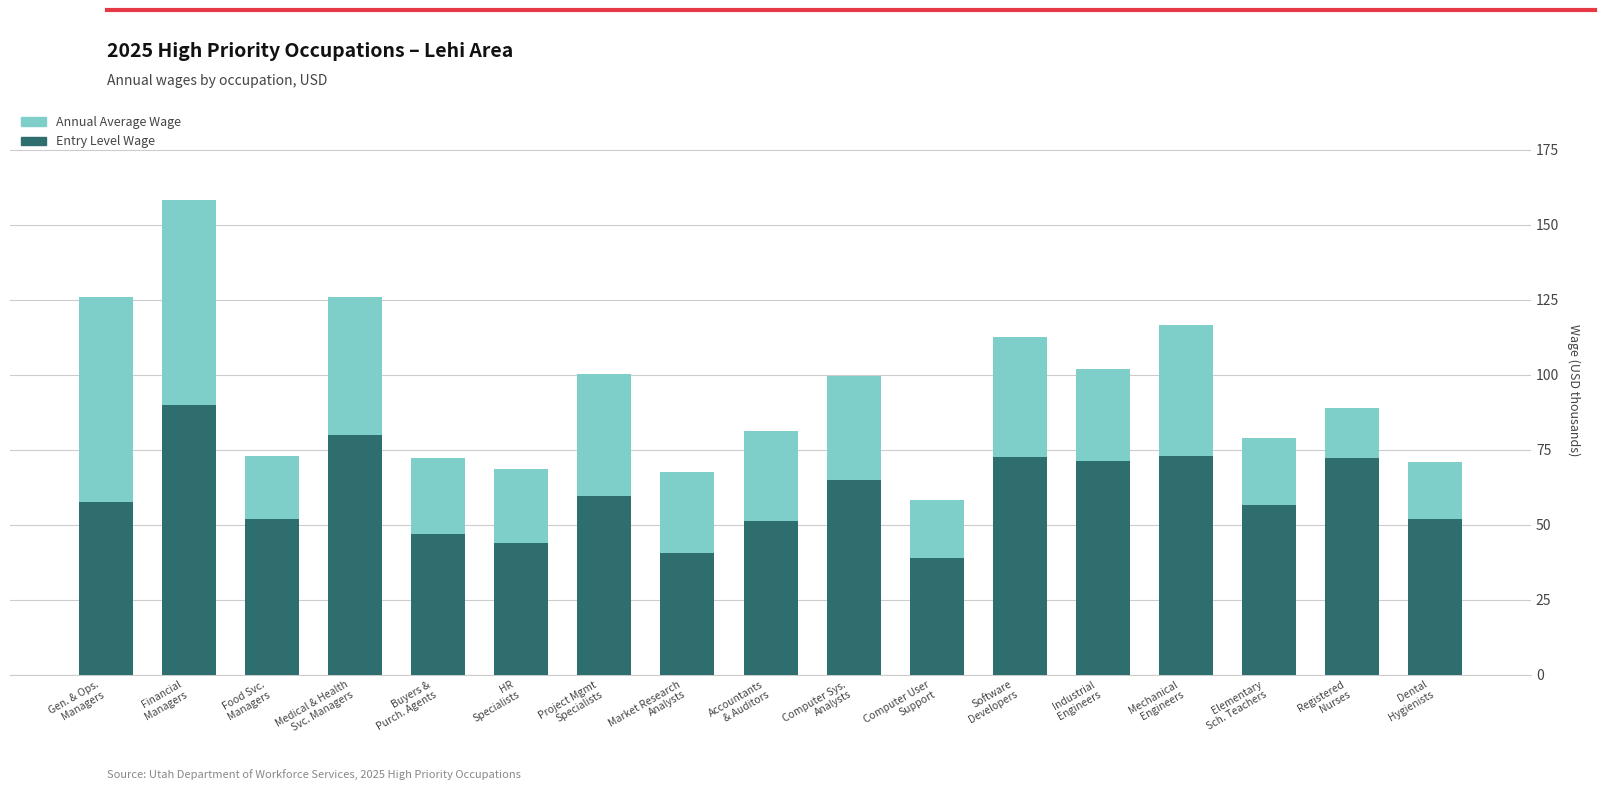

What is the difference between the maximum and minimum values in the Entry Level Wage series?

51.2